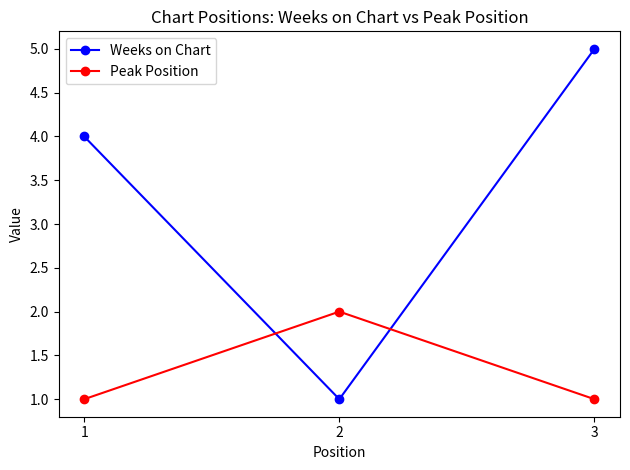

What is the average value of the Peak Position series?

1